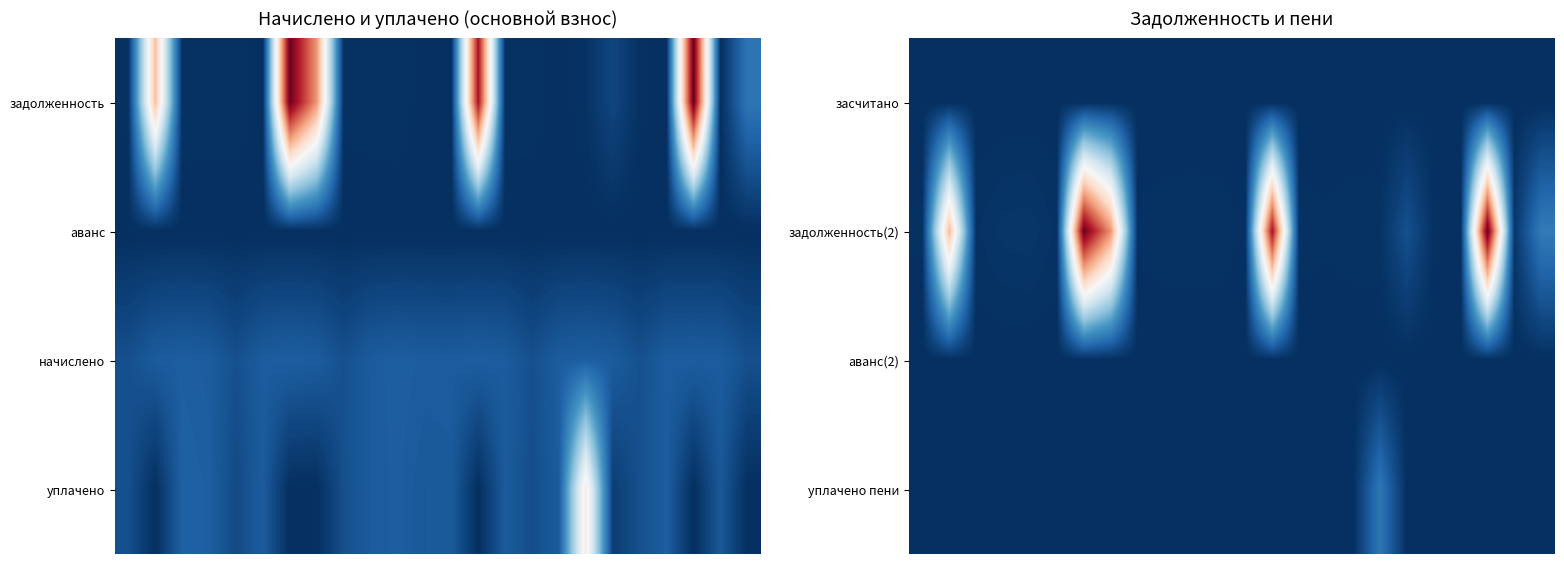

At how many categories does at least one series exceed 39202?

3